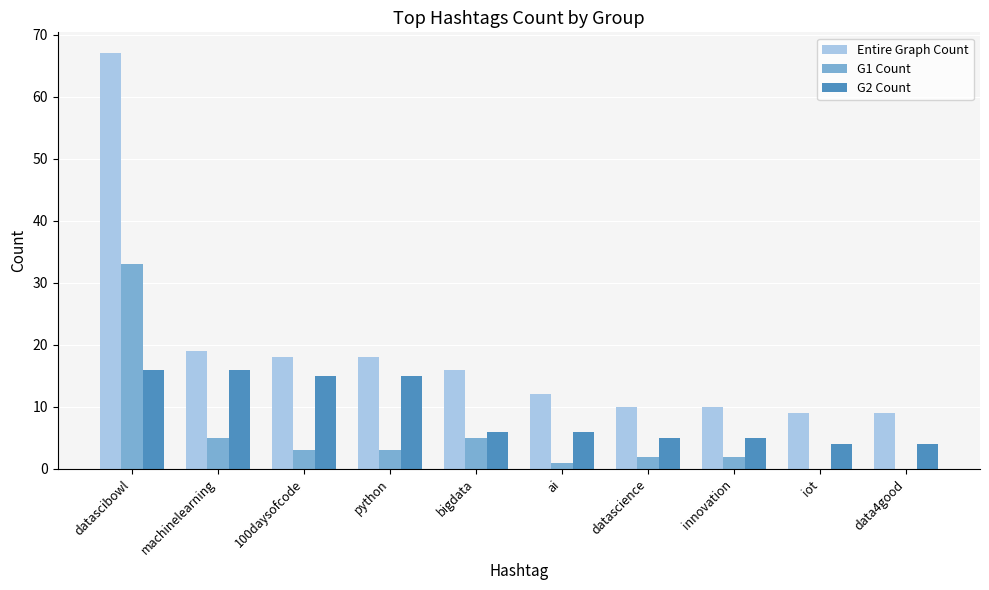

Which category has the highest value in the Entire Graph Count series?

datascibowl